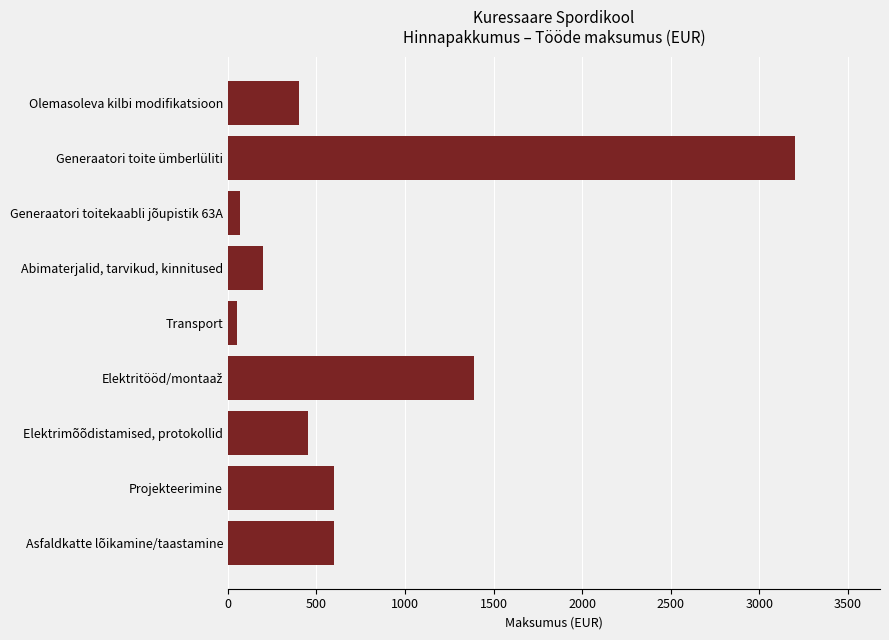

Which label corresponds to the largest value in the chart?

Generaatori toite ümberlüliti